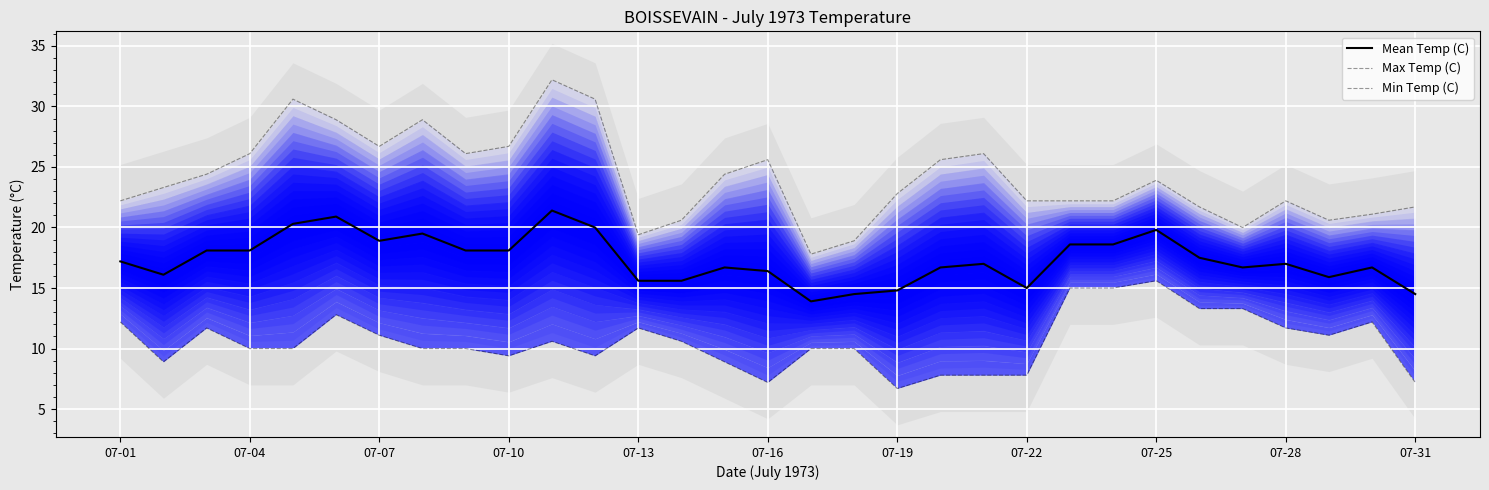

In Min Temp (C), how many points are higher than both neighbors (excluding endpoints)?

6